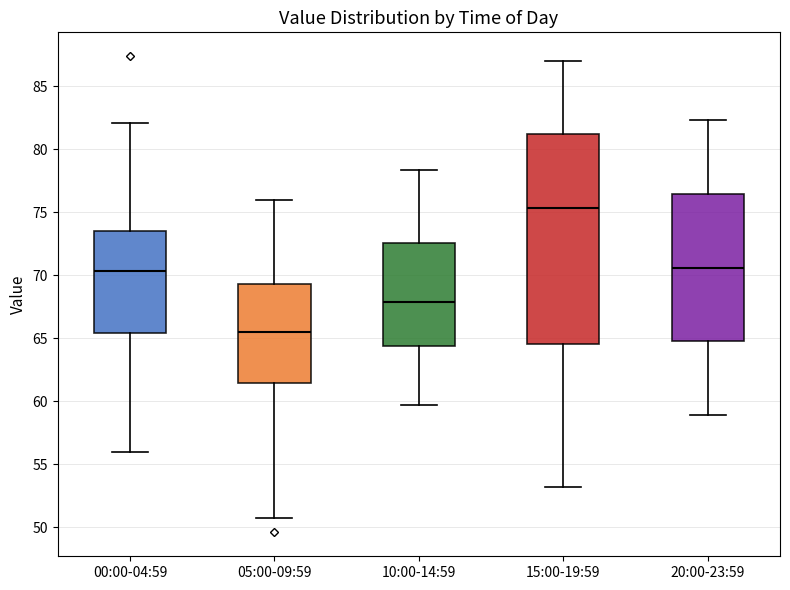

Which box is the tallest, from its lower edge to its upper edge?

15:00-19:59